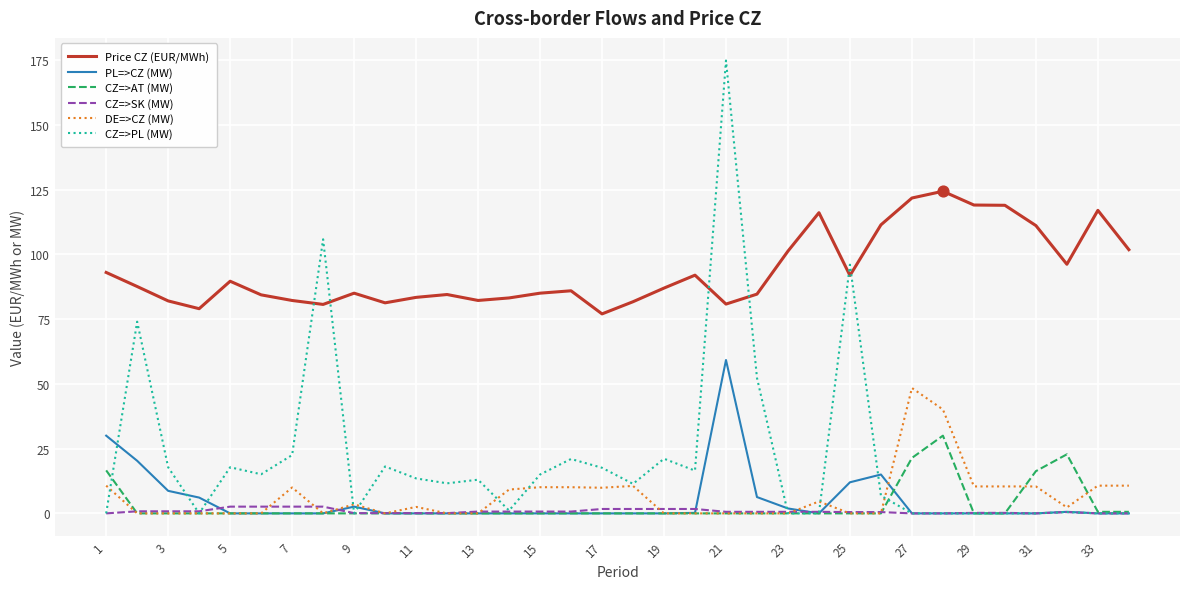

Which series has the largest total across all categories?

Price CZ (EUR/MWh)